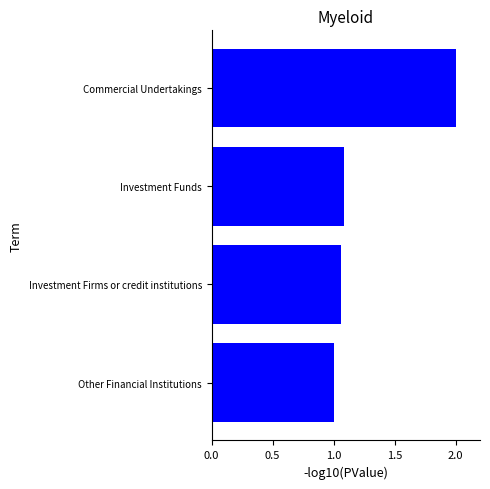

Does the chart contain stacked bars?

No